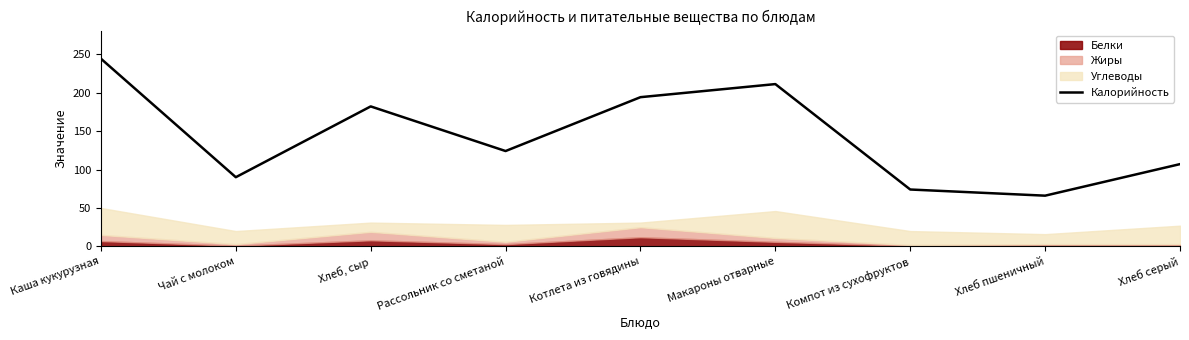

Which category has the lowest value across all series?

Хлеб пшеничный